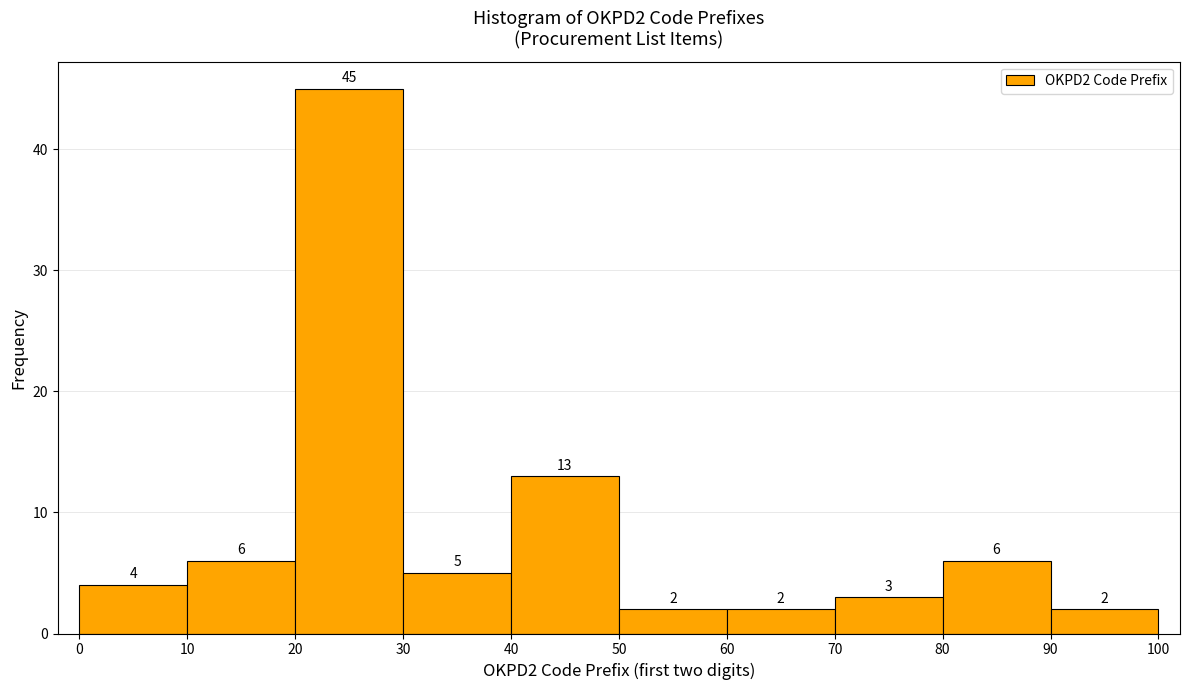

How tall is the bar that spans 40 to 50 on the x-axis?

13